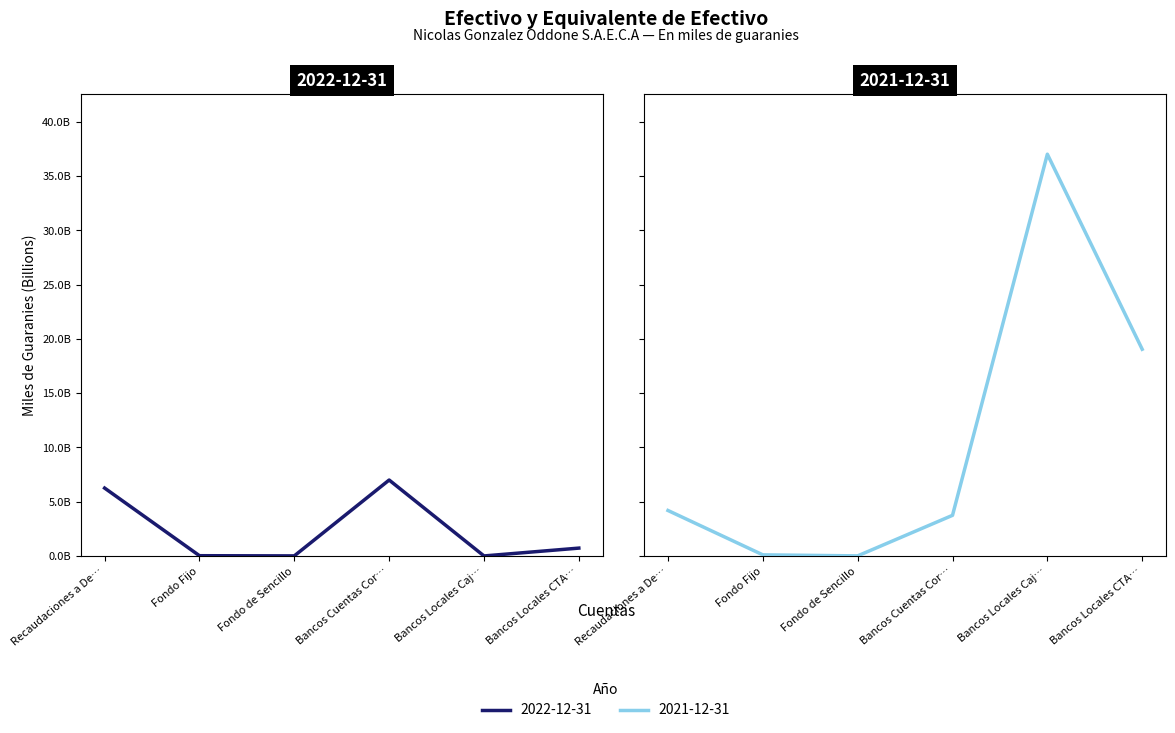

The 2022-12-31 series shows 722342332 at Bancos Locales CTA.CTE Y C.AH. True or false?

True